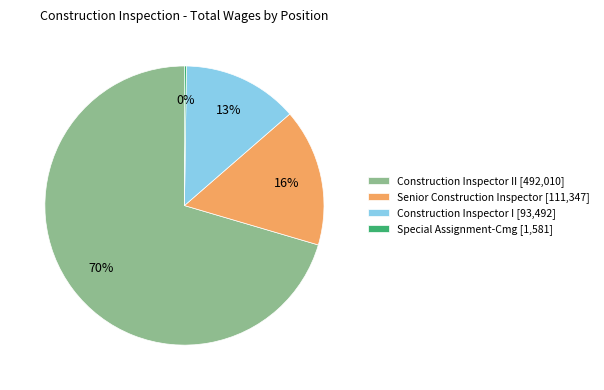

Is there a majority slice in this chart?

Yes